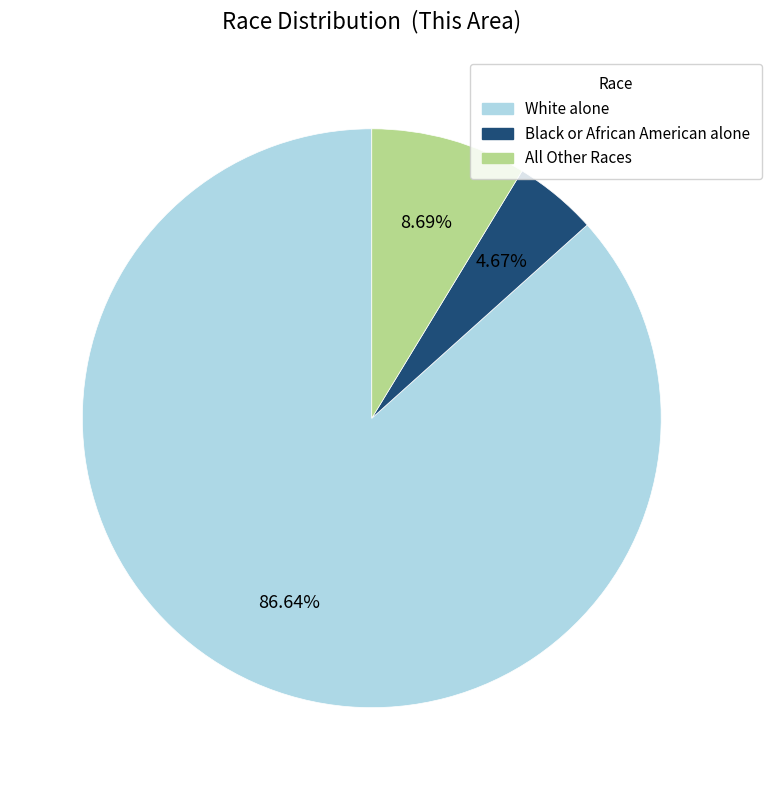

To the nearest percent, what is the difference between the largest and smallest slice percentages?

82%